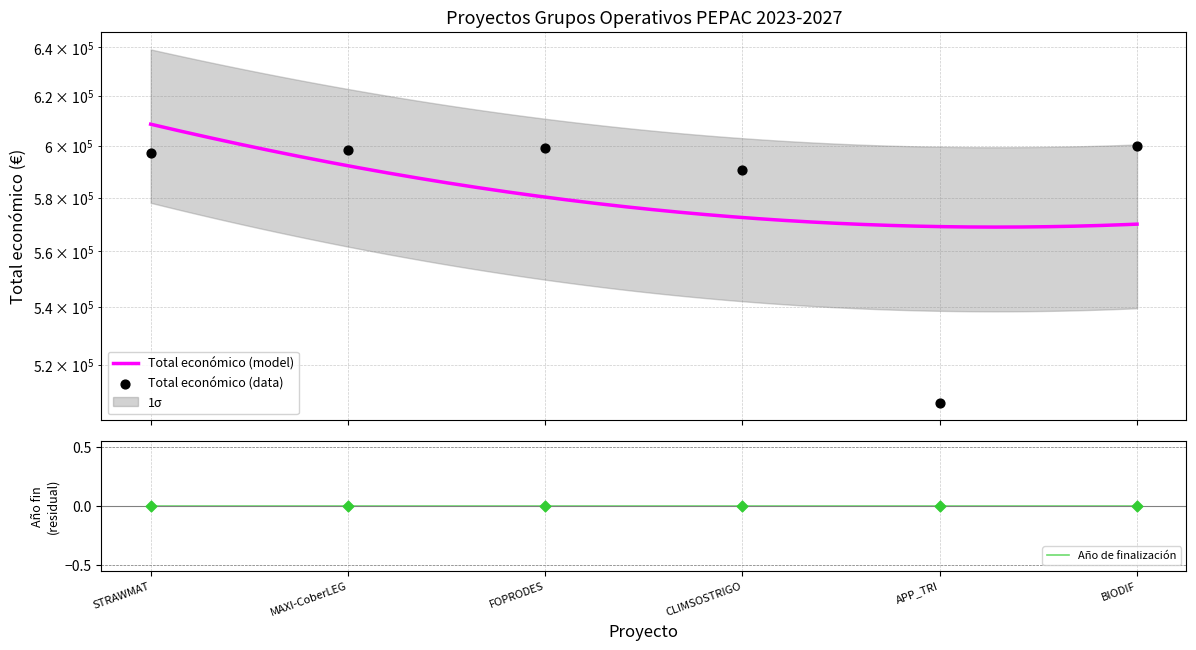

What is the ratio of the value at CLIMSOSTRIGO to the value at BIODIF?

1.0